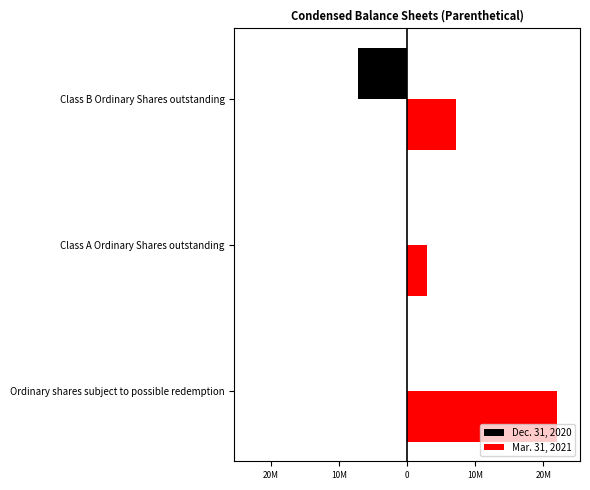

What is the value of the Mar. 31, 2021 bar at the 2nd from the left?

2933377